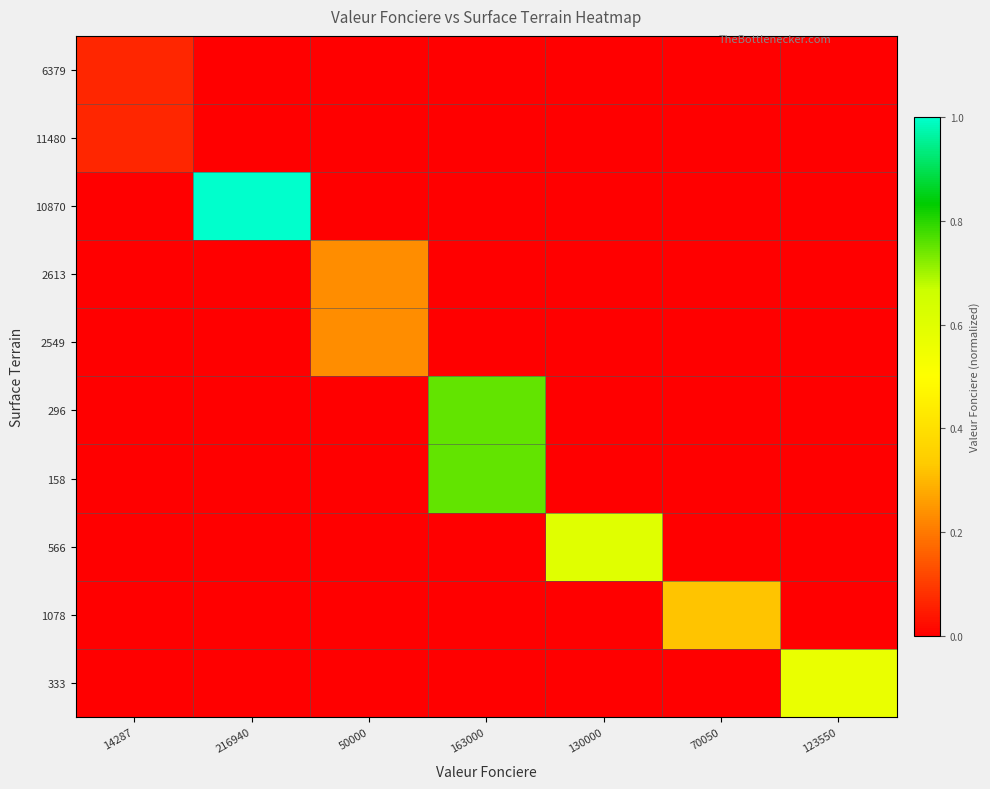

Reading left to right, list all the values displayed in this chart.

6379: 14287=0.1	216940=0.0	50000=0.0	163000=0.0	130000=0.0	70050=0.0	123550=0.0
11480: 14287=0.1	216940=0.0	50000=0.0	163000=0.0	130000=0.0	70050=0.0	123550=0.0
10870: 14287=0.0	216940=1.0	50000=0.0	163000=0.0	130000=0.0	70050=0.0	123550=0.0
2613: 14287=0.0	216940=0.0	50000=0.2	163000=0.0	130000=0.0	70050=0.0	123550=0.0
2549: 14287=0.0	216940=0.0	50000=0.2	163000=0.0	130000=0.0	70050=0.0	123550=0.0
296: 14287=0.0	216940=0.0	50000=0.0	163000=0.8	130000=0.0	70050=0.0	123550=0.0
158: 14287=0.0	216940=0.0	50000=0.0	163000=0.8	130000=0.0	70050=0.0	123550=0.0
566: 14287=0.0	216940=0.0	50000=0.0	163000=0.0	130000=0.6	70050=0.0	123550=0.0
1078: 14287=0.0	216940=0.0	50000=0.0	163000=0.0	130000=0.0	70050=0.3	123550=0.0
333: 14287=0.0	216940=0.0	50000=0.0	163000=0.0	130000=0.0	70050=0.0	123550=0.6